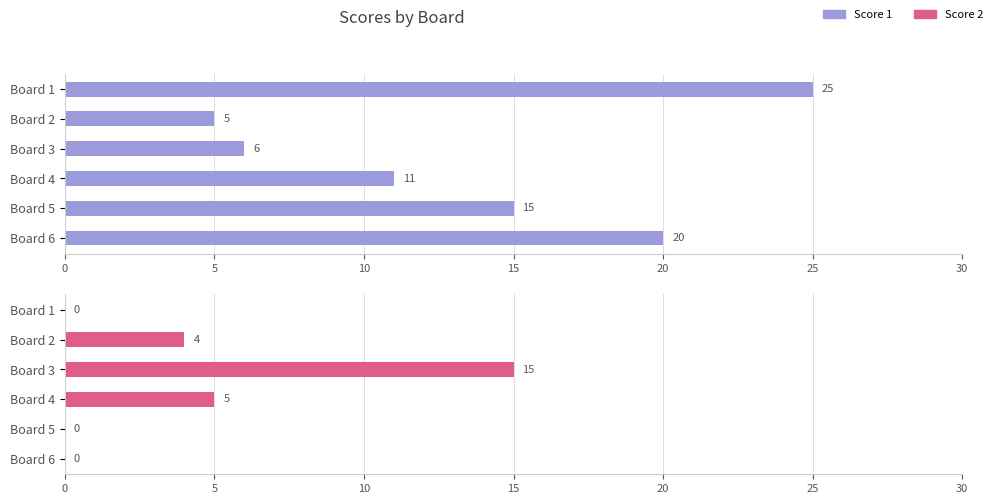

What is the value of the Score 2 bar at the 3rd from the left?

15